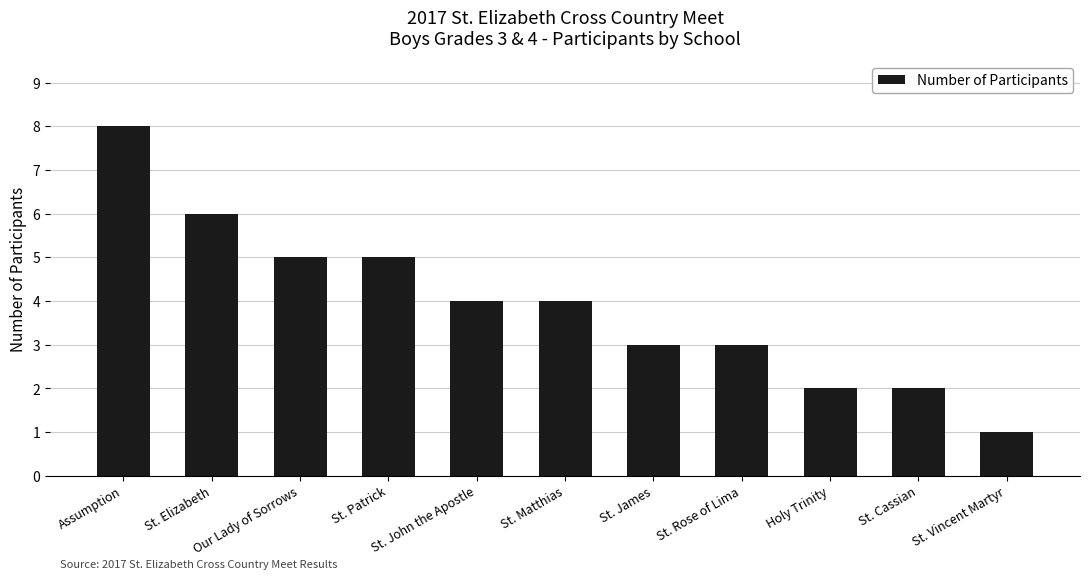

Are the bars horizontal?

No